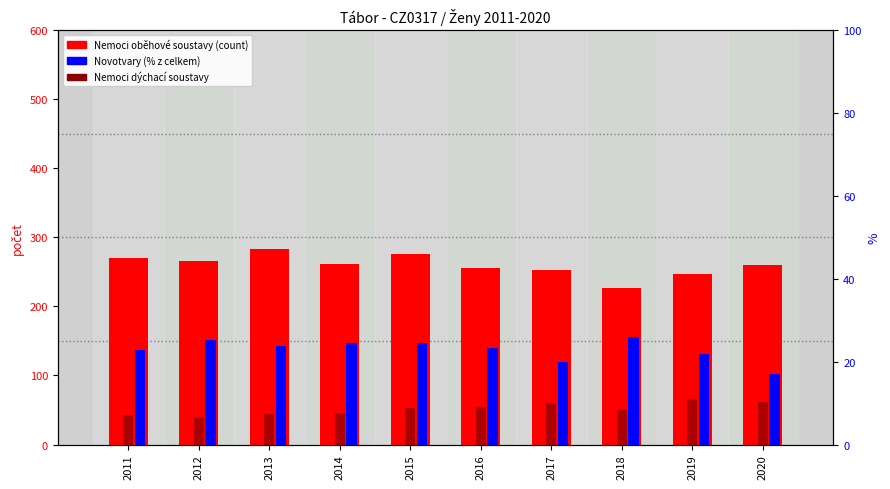

Where is Nemoci oběhové soustavy nearest to the value 254?

2016